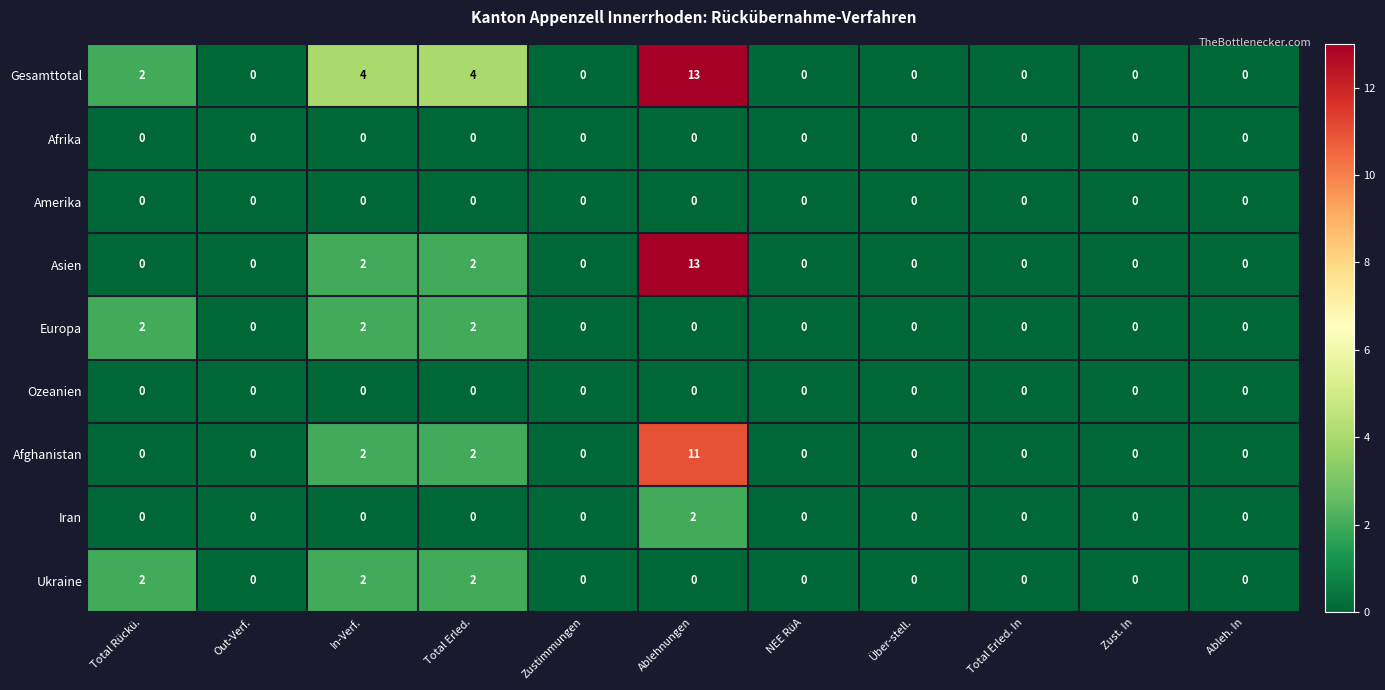

How many distinct data groups are displayed?

9